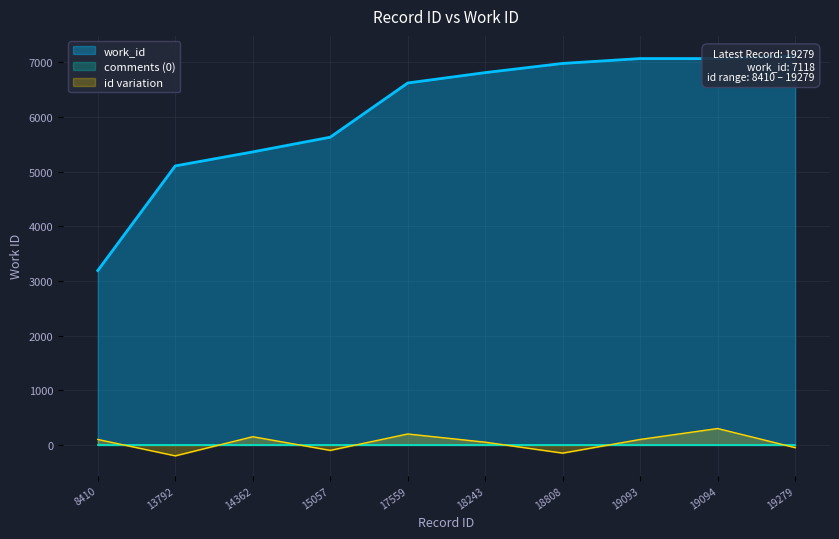

The chart shows a value of 3190 at 8410. True or false?

True